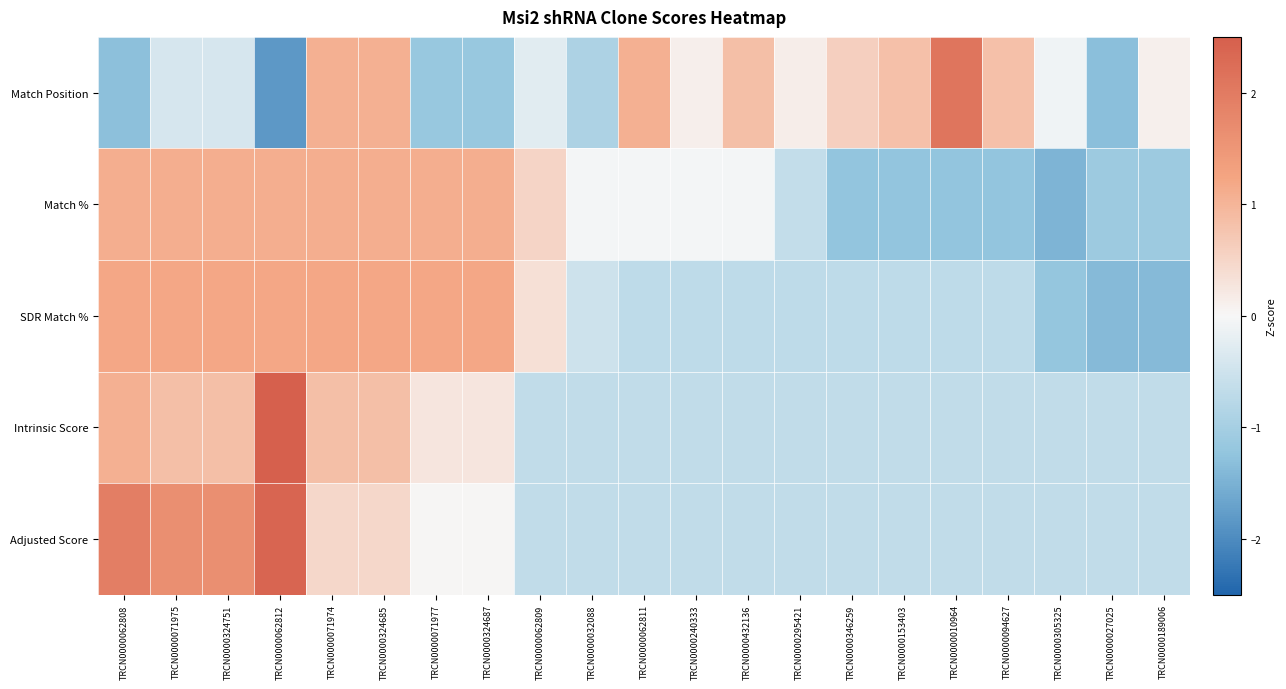

What is the greatest value displayed?

3.4